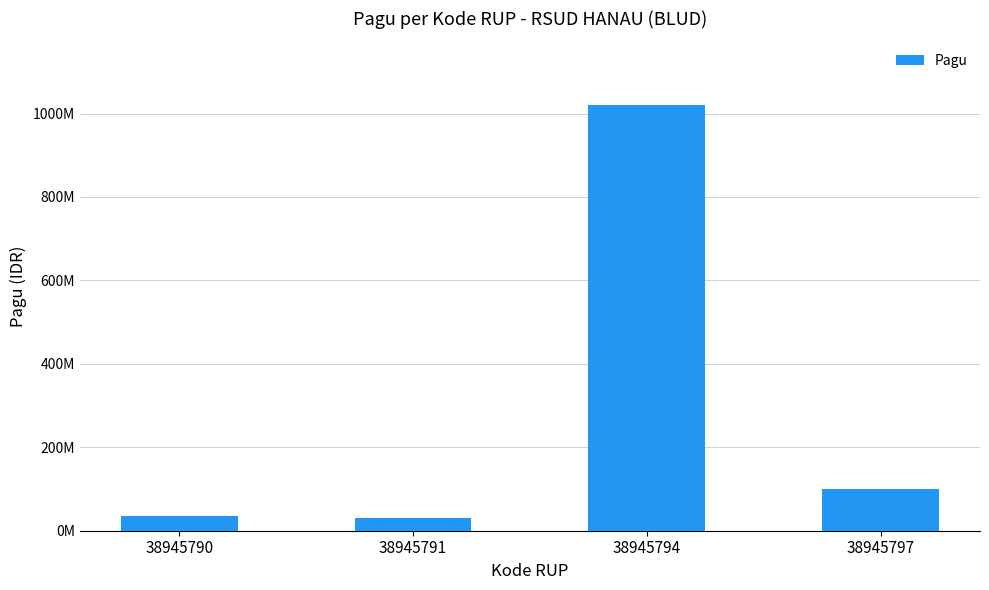

Are the bars horizontal?

No